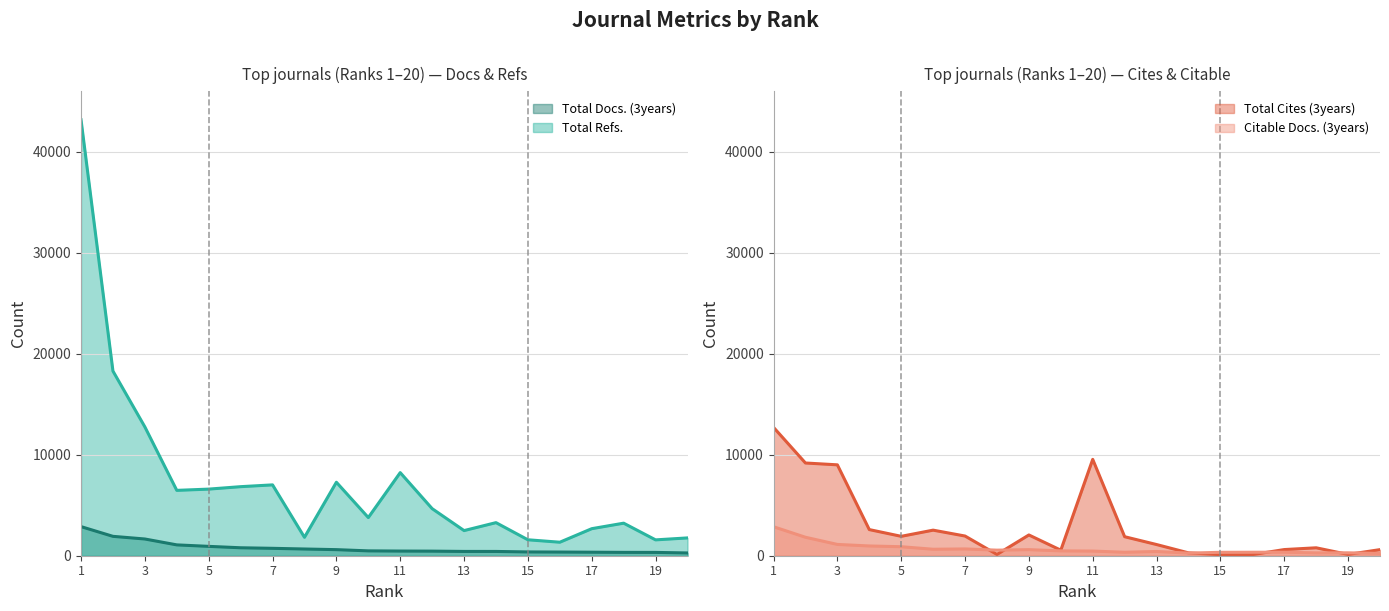

Reading left to right, transcribe all the data shown in this chart.

Total Docs. (3years): 1=2883	2=1920	3=1657	4=1074	5=927	6=788	7=733	8=666	9=602	10=481	11=462	12=454	13=425	14=424	15=375	16=364	17=349	18=332	19=328	20=274
Total Refs.: 1=43184	2=18292	3=12760	4=6474	5=6598	6=6840	7=7017	8=1824	9=7278	10=3780	11=8231	12=4663	13=2490	14=3277	15=1579	16=1338	17=2678	18=3224	19=1570	20=1764
Total Cites (3years): 1=12715	2=9185	3=9003	4=2589	5=1922	6=2533	7=1950	8=128	9=2056	10=550	11=9543	12=1883	13=1108	14=284	15=108	16=110	17=610	18=785	19=128	20=604
Citable Docs. (3years): 1=2871	2=1829	3=1119	4=966	5=892	6=641	7=672	8=552	9=601	10=479	11=460	12=344	13=420	14=259	15=338	16=344	17=349	18=282	19=289	20=225